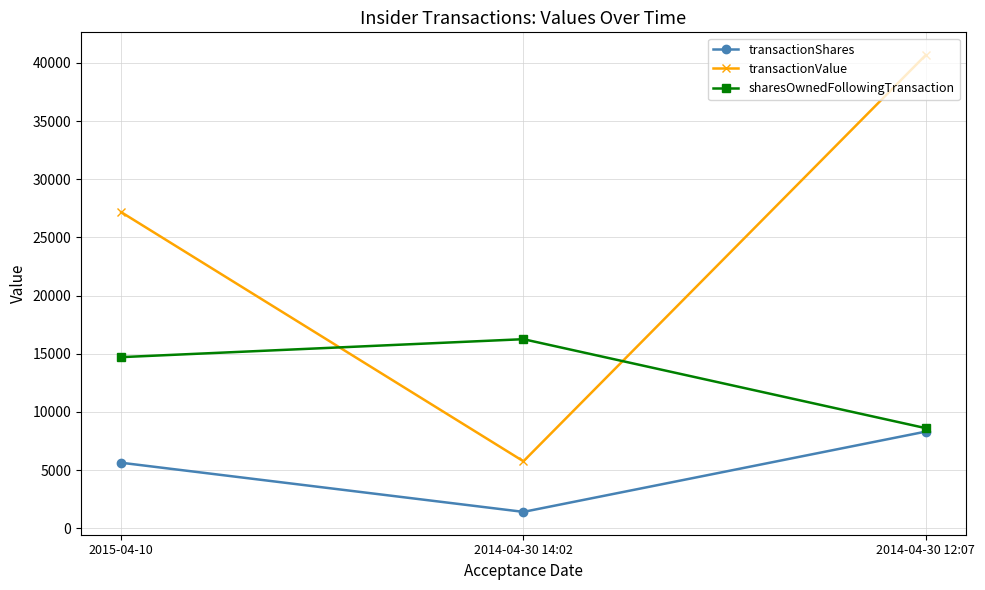

Is this an area chart (filled region under the line)?

No